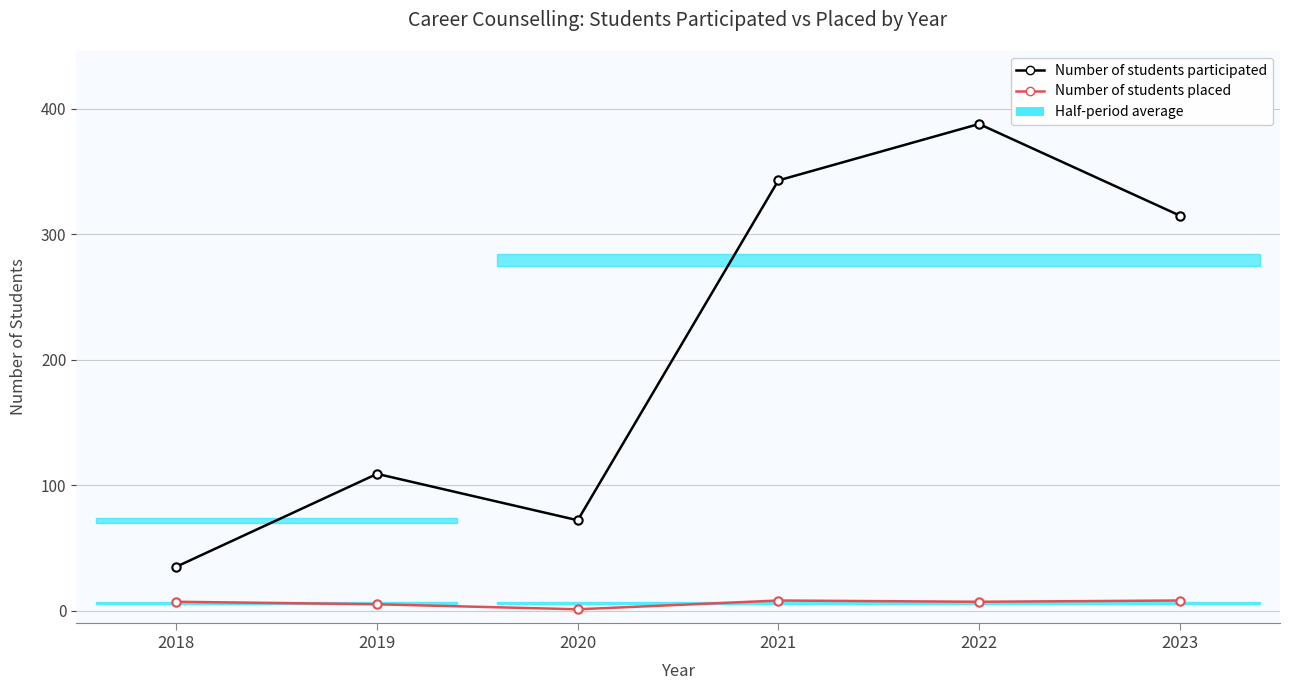

How many categories are shown in the chart?

6